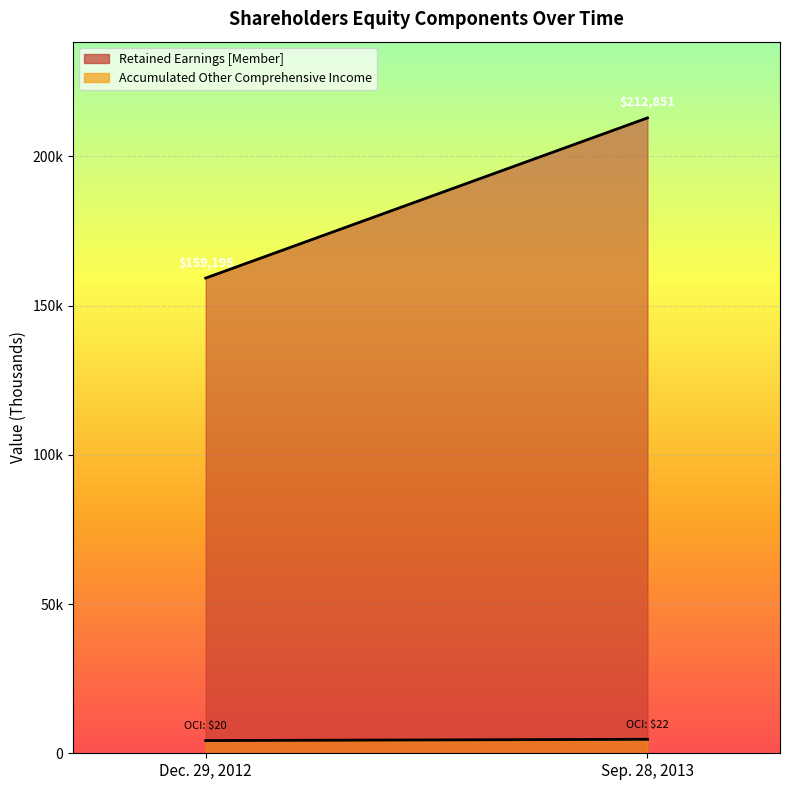

Which series has the largest total across all categories?

Retained Earnings [Member]